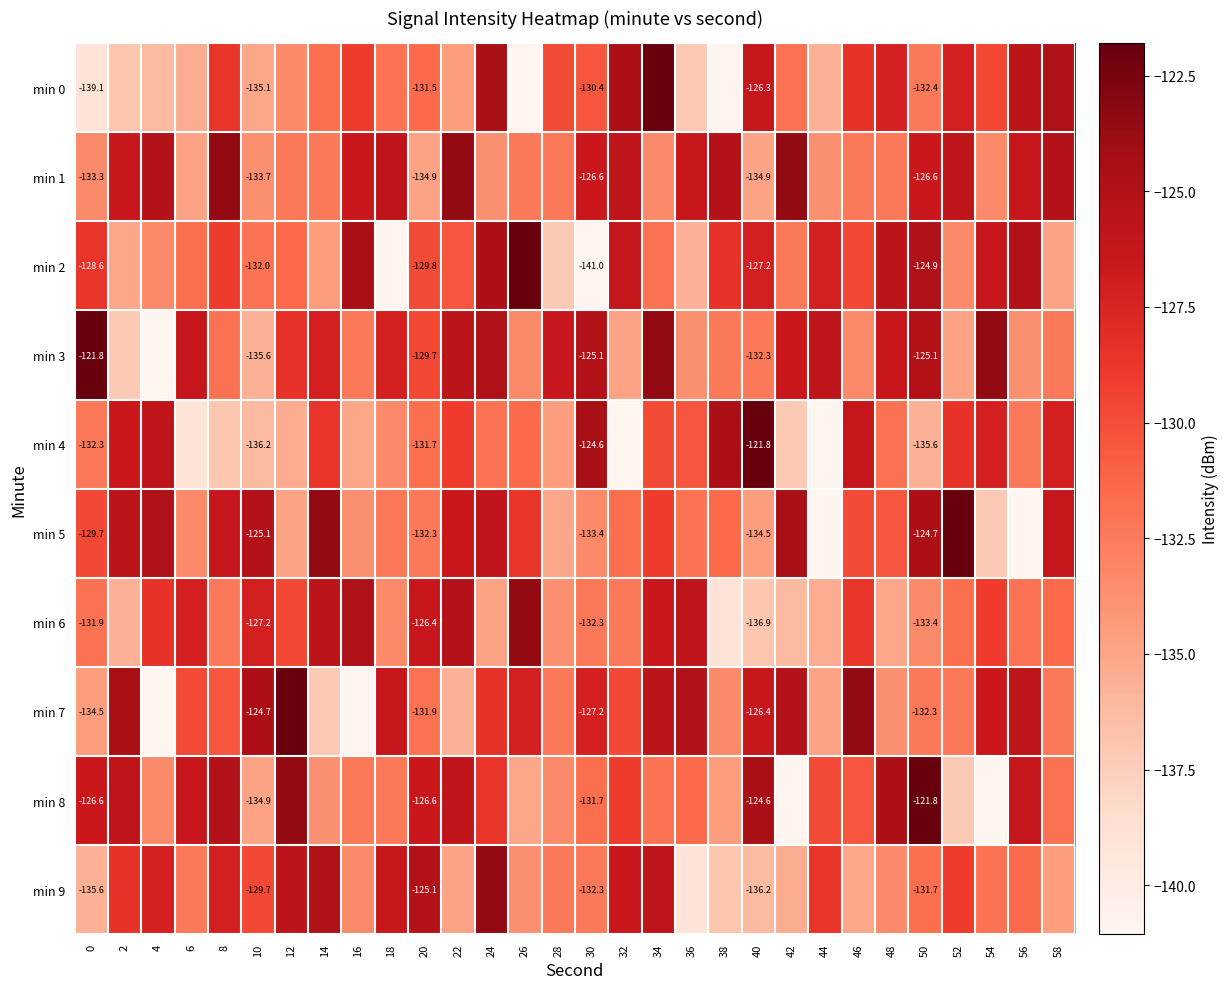

Which series has the largest total across all categories?

min 1